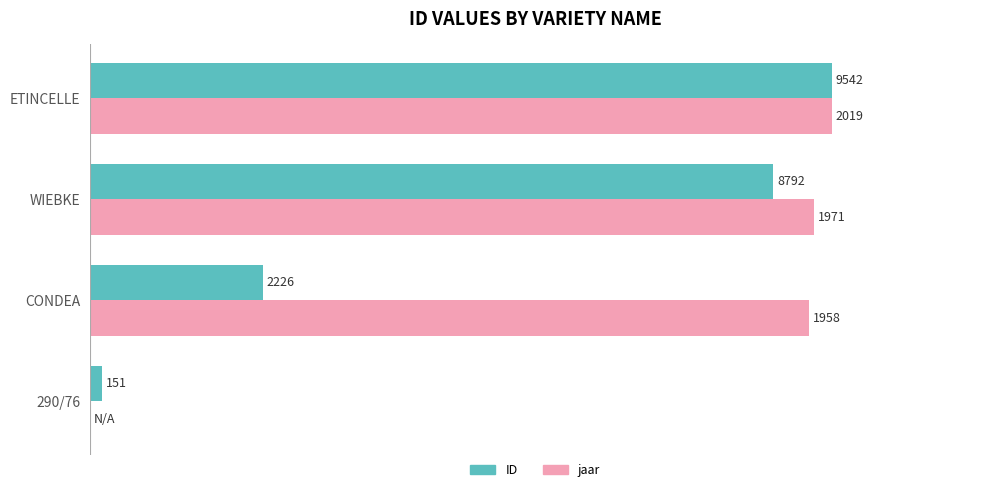

What are all the series names shown in the legend?

ID, jaar